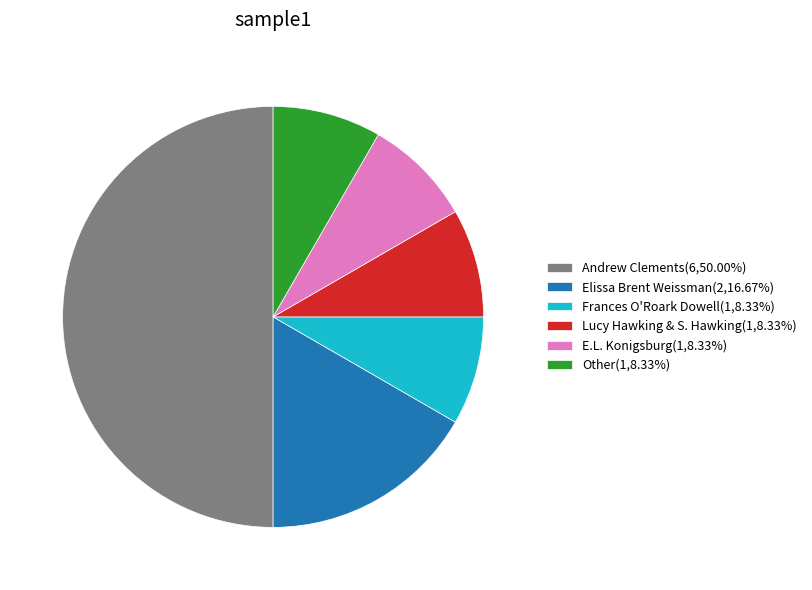

Does Elissa Brent Weissman(2,16.67%) represent more than half of the total?

No